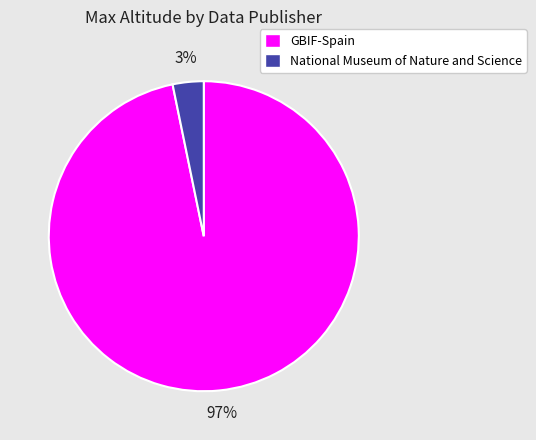

Is there a majority slice in this chart?

Yes